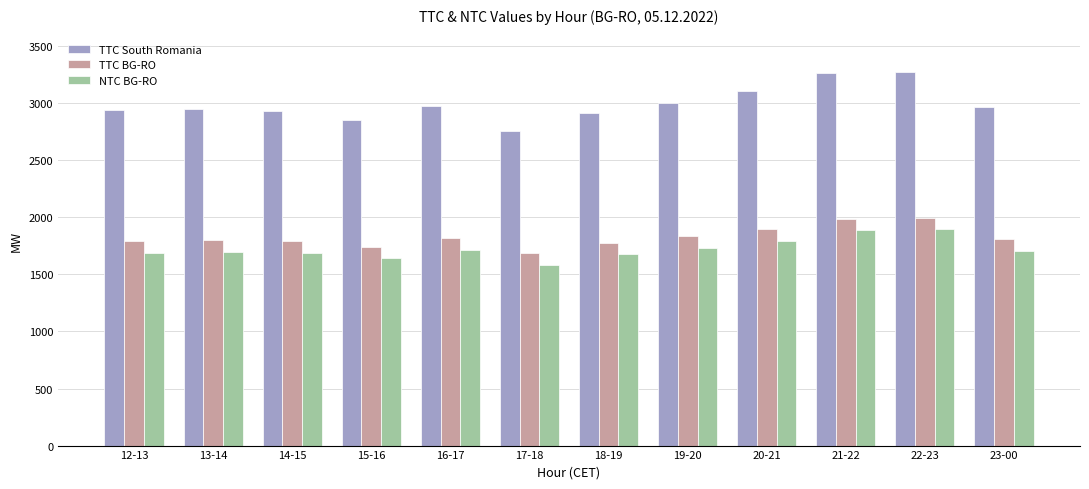

At how many categories does at least one series exceed 2821?

11